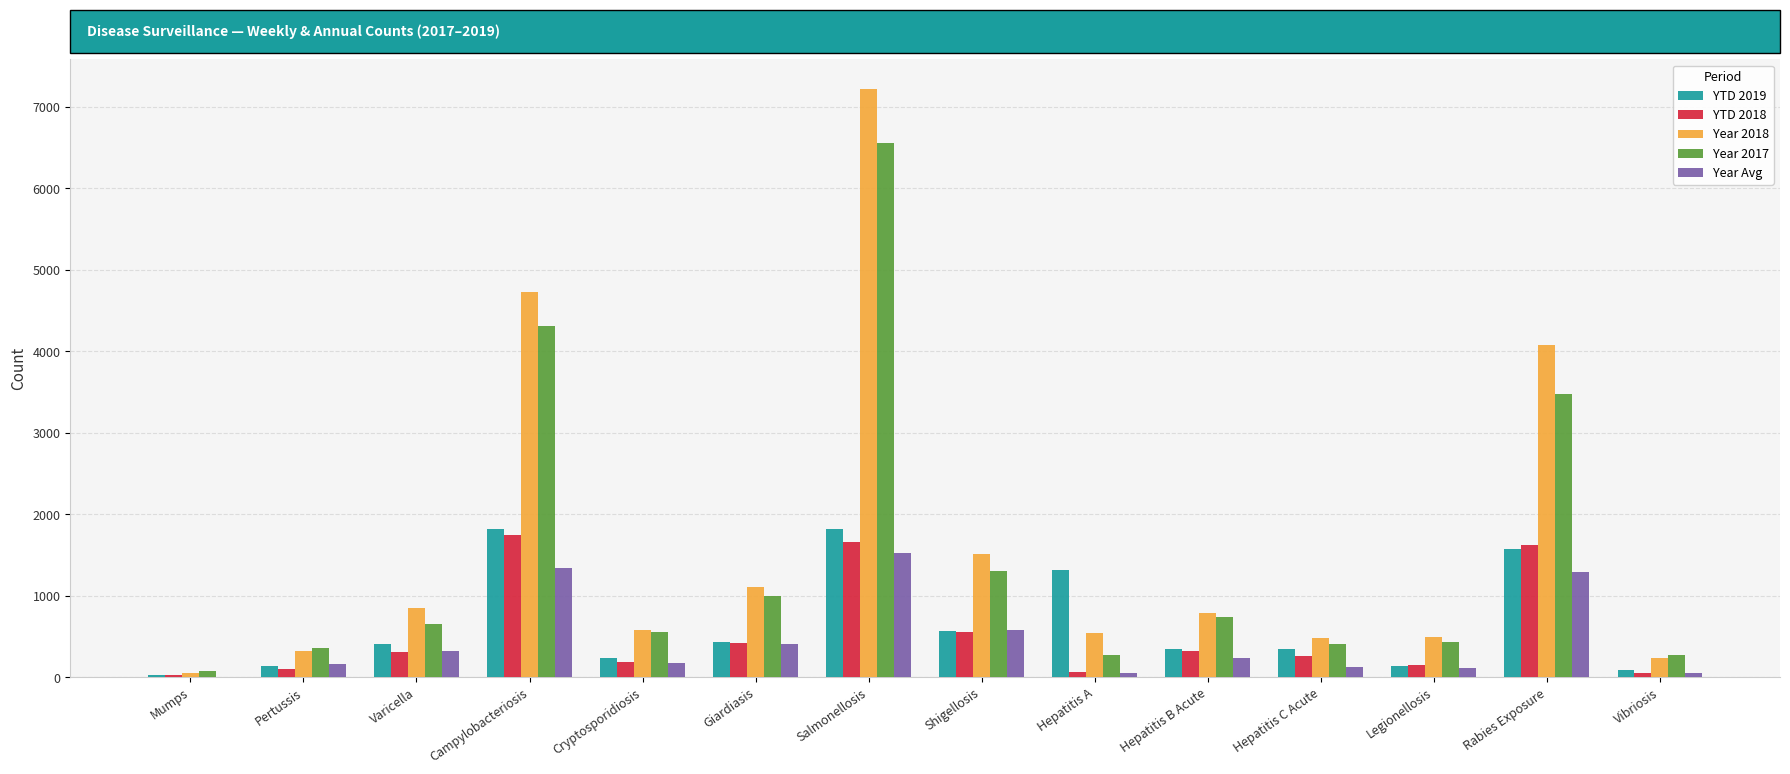

At which category is the sum across all series the highest?

Salmonellosis